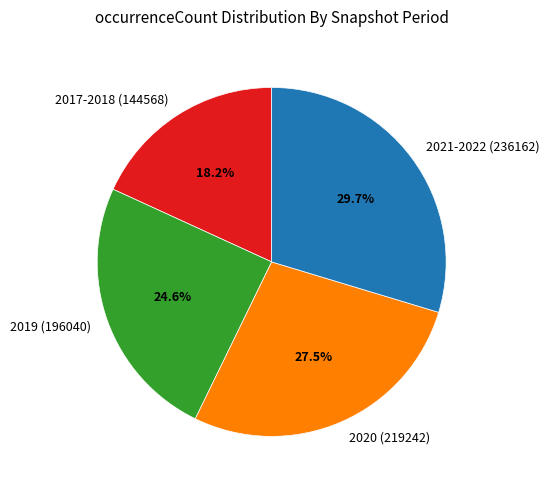

Does any single category account for the majority?

No